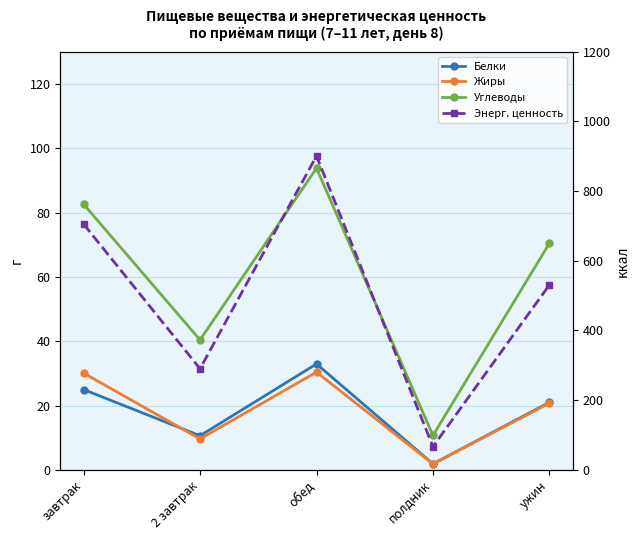

After their last crossing, which series has the higher values: Жиры or Белки?

Белки